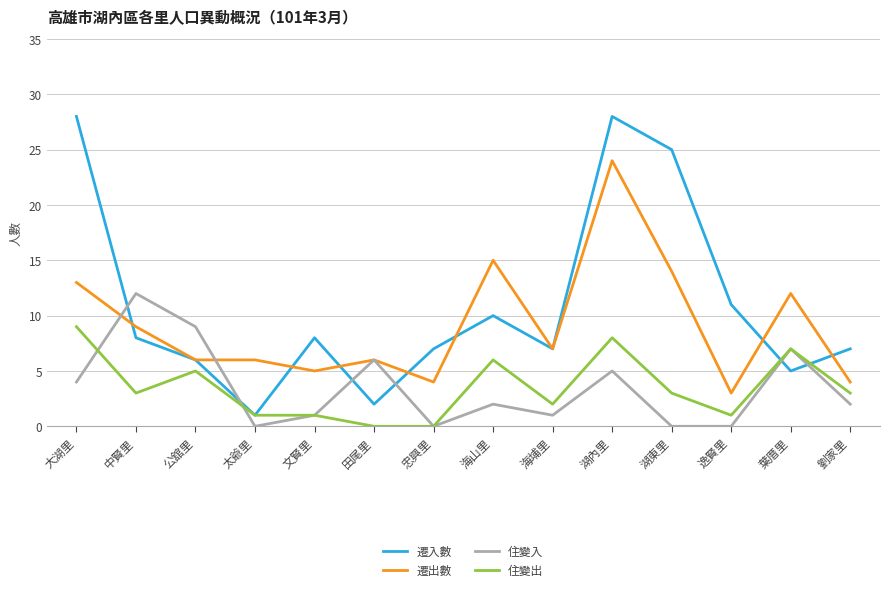

Is it true that 遷入數 equals 7 at 海山里?

False